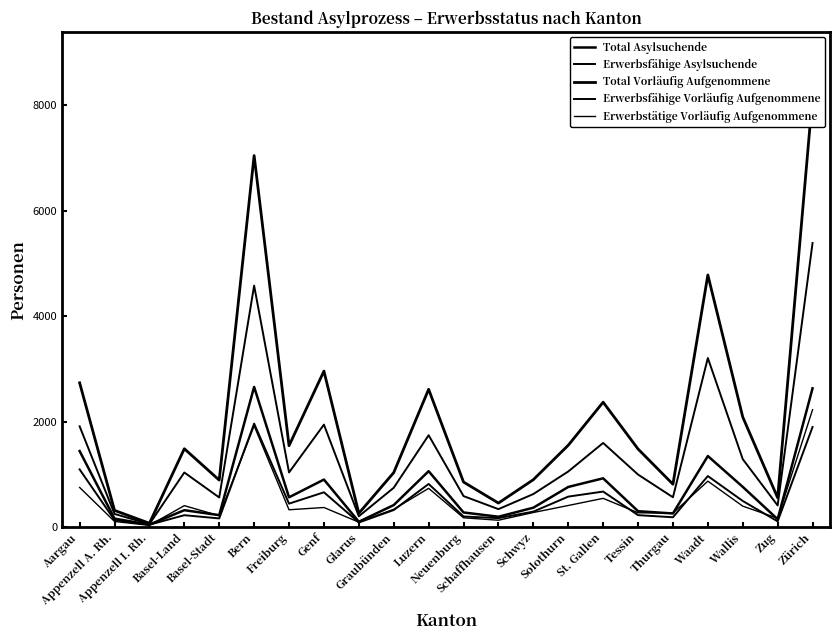

Which series has the largest range (max minus min)?

Total Vorläufig Aufgenommene